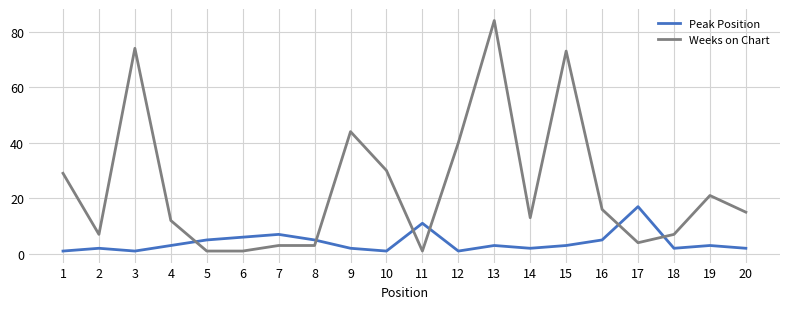

List the series in order of their overall mean, highest first.

Weeks on Chart, Peak Position